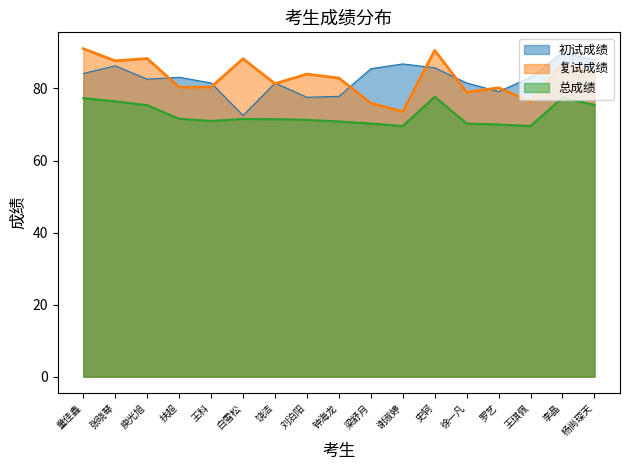

What is the difference between the highest and lowest values at 史轲?

12.9